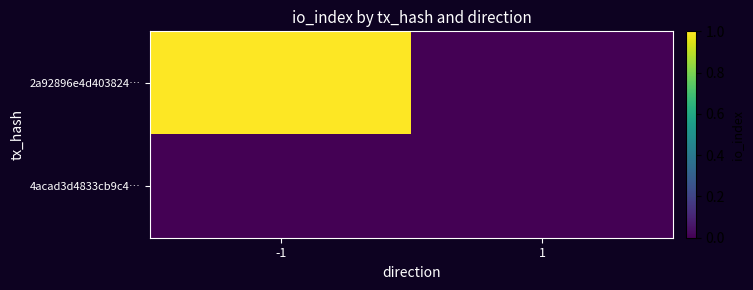

Which series has the largest total across all categories?

2a92896e4d403824…